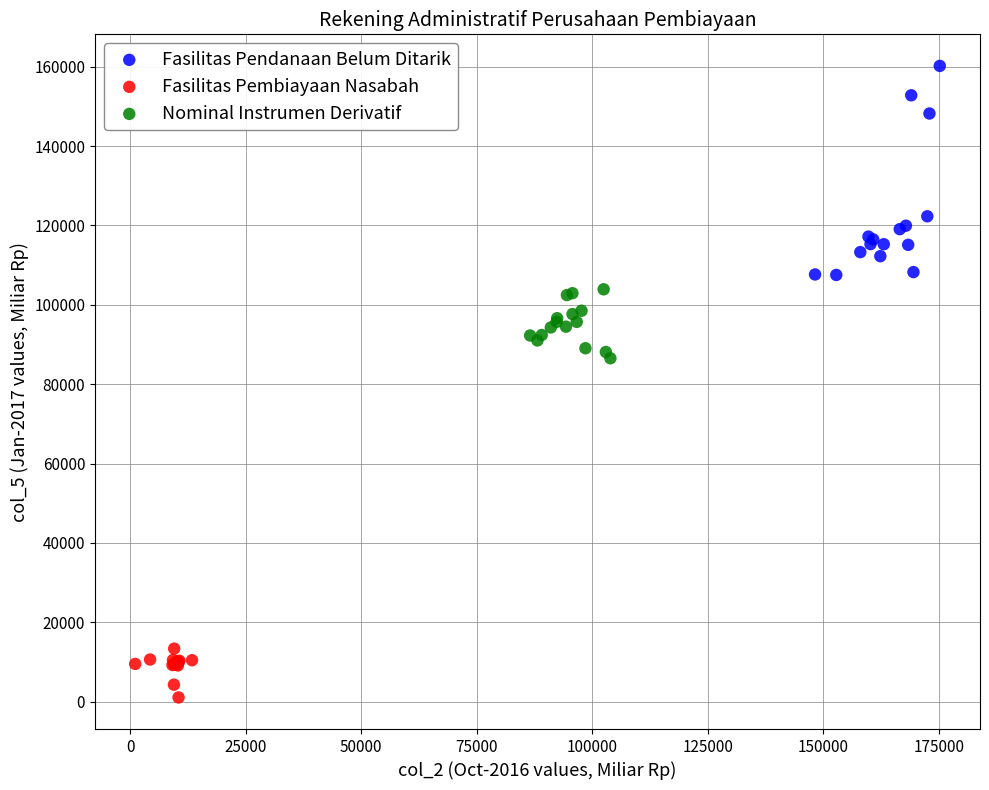

Which series has the widest spread of Y values?

Fasilitas Pendanaan Belum Ditarik